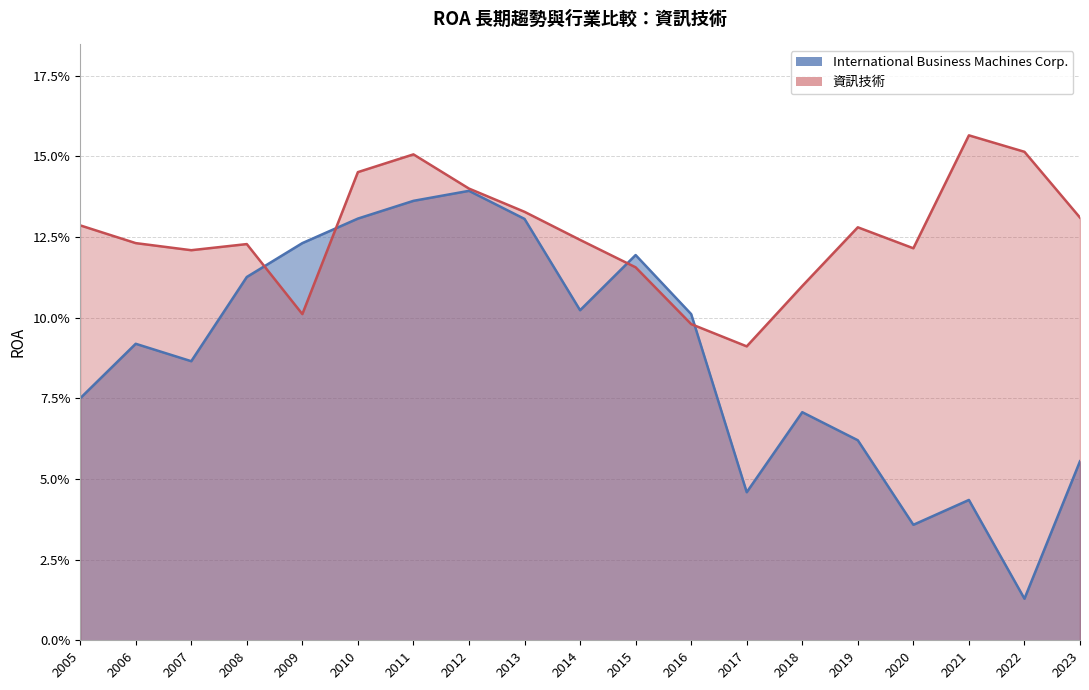

List the series in order of their peak value, lowest first.

International Business Machines Corp., 資訊技術